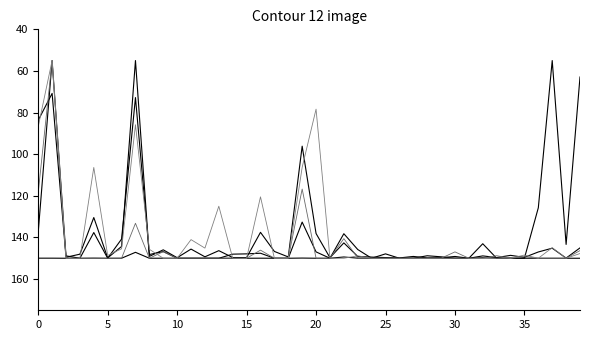

Is it true that Value-Mar equals 150.0 at 33?

True